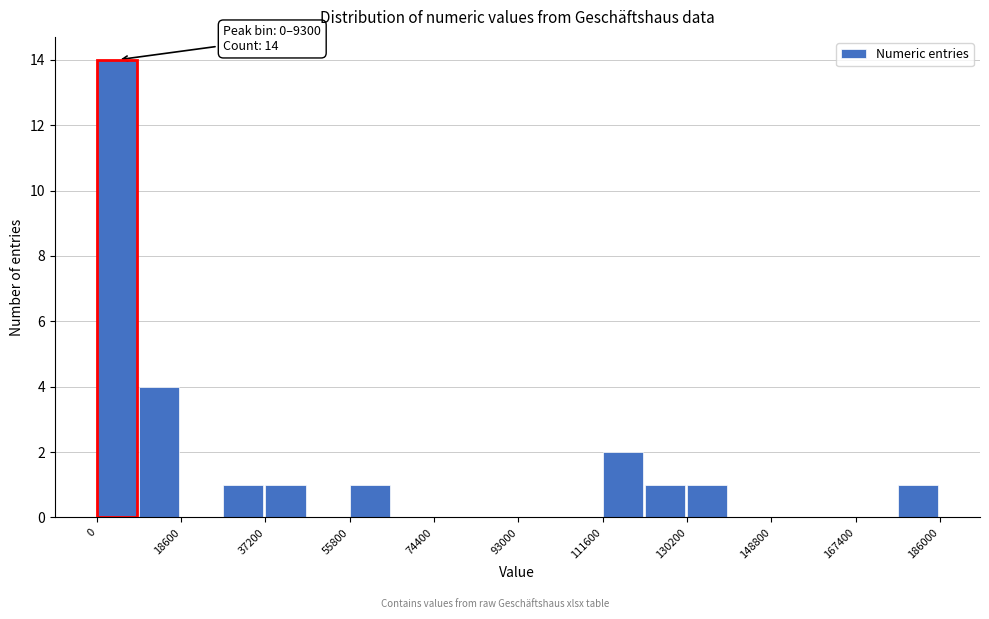

Over which range of the x-axis is the bar tallest?

0 to 10000